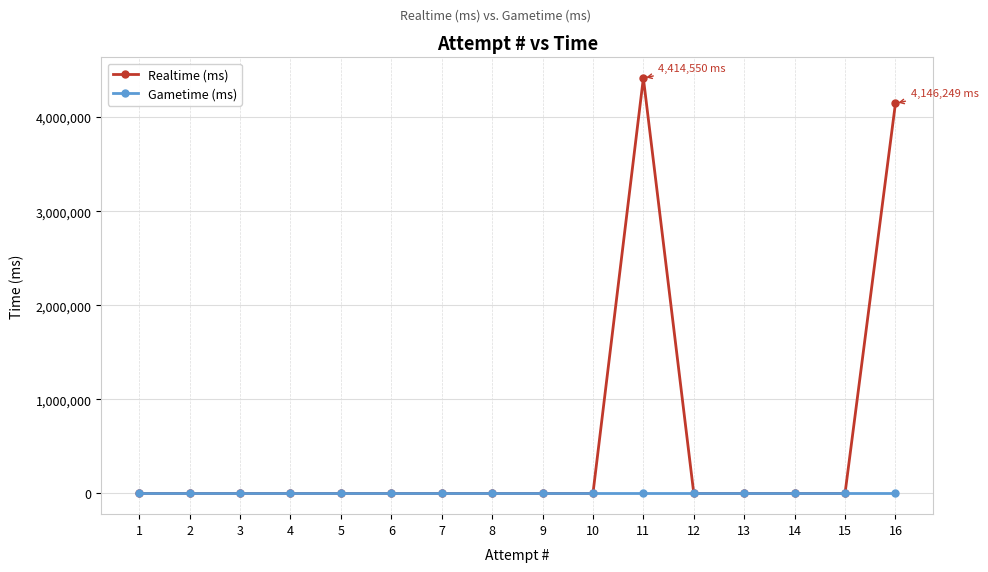

How many lines are shown in the chart?

2